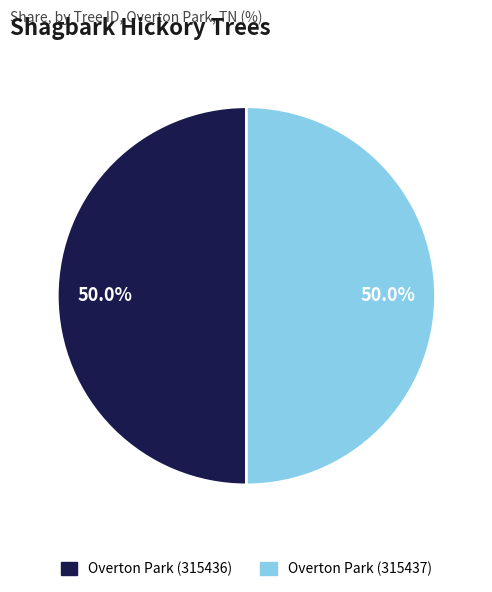

How many segments does this pie chart have?

2